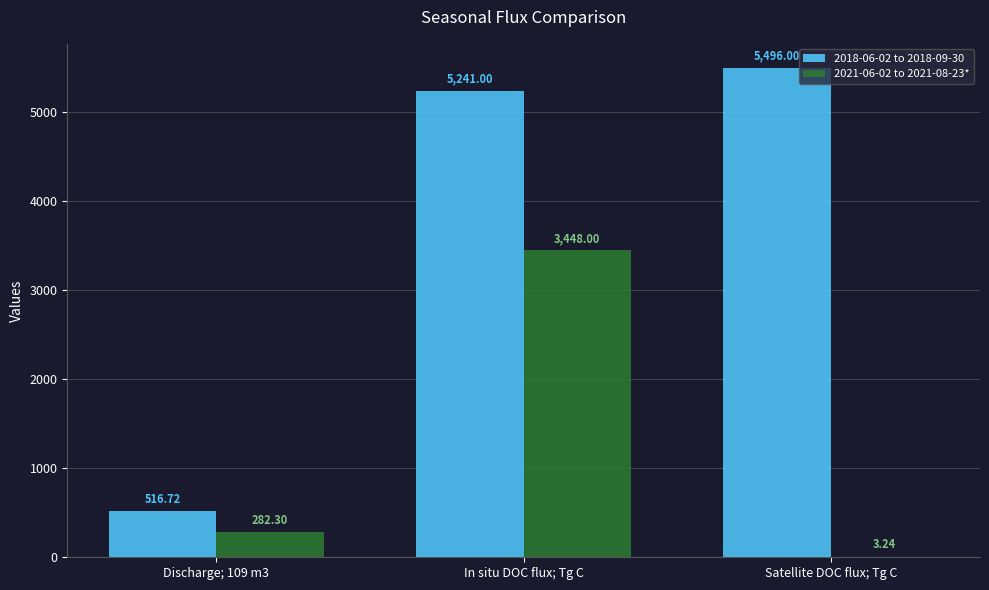

The 2018-06-02 to 2018-09-30 series shows 5496.0 at Satellite DOC flux; Tg C. True or false?

True